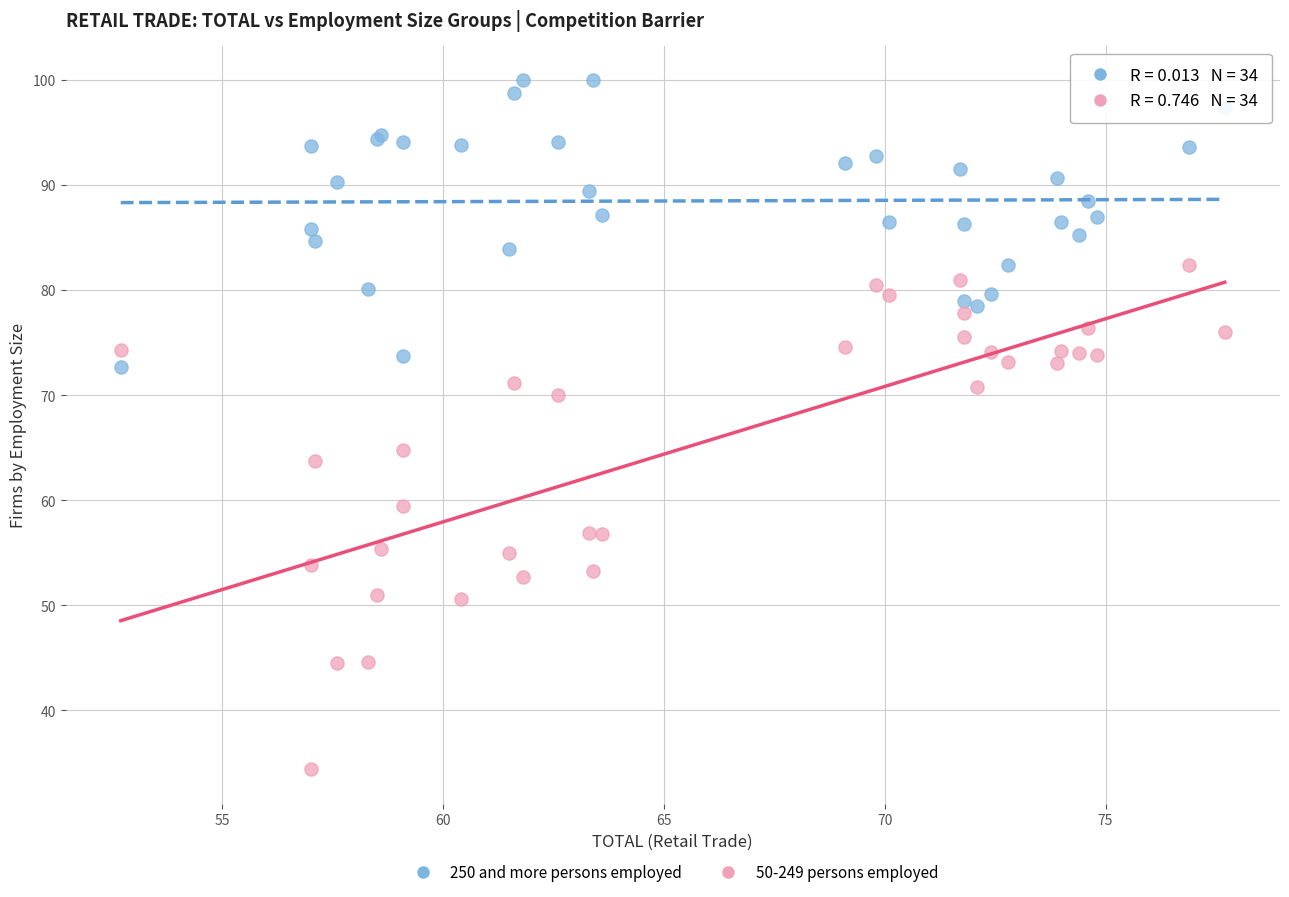

Which series reaches the maximum Y coordinate?

250 and more persons employed